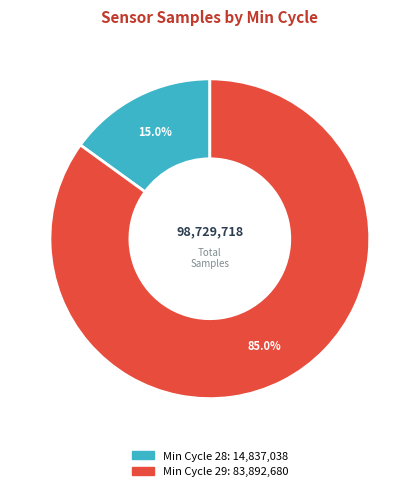

Count the number of slices in the pie.

2